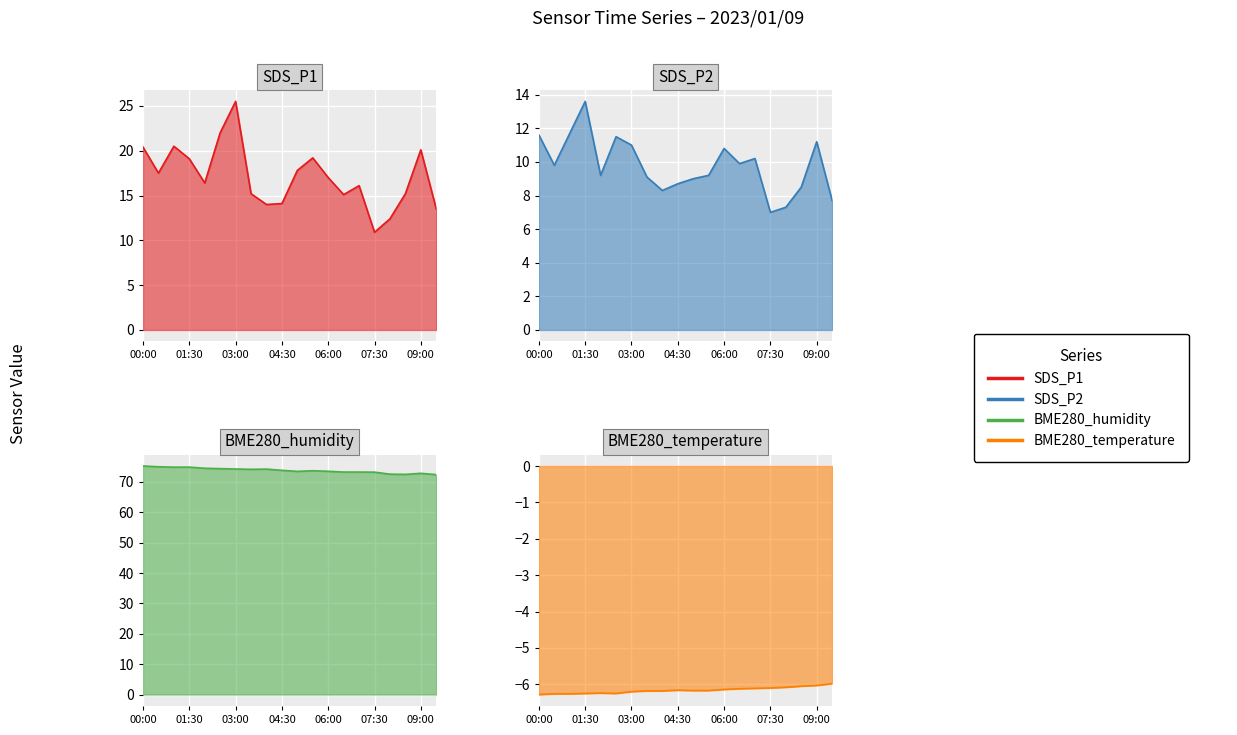

Which category has the lowest value in the SDS_P2 series?

07:30